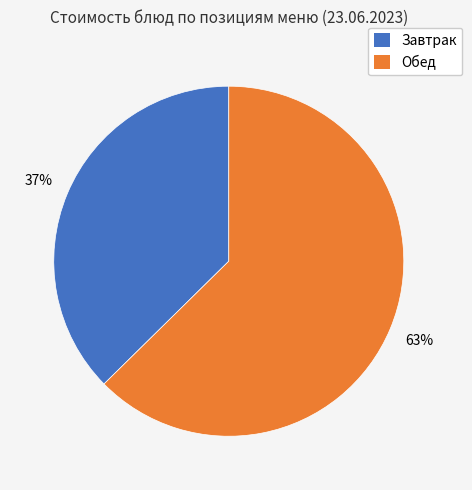

Rank the categories by value from lowest to highest.

Завтрак, Обед